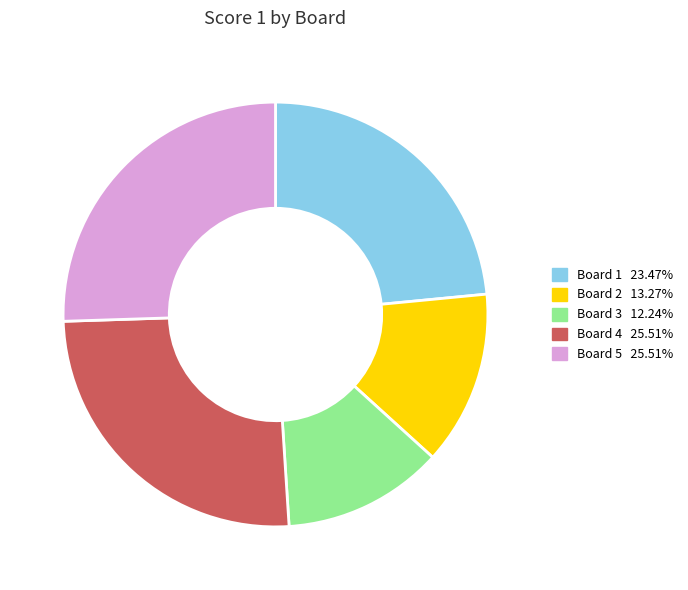

The Board 4 slice represents 15% of the pie. True or false?

False